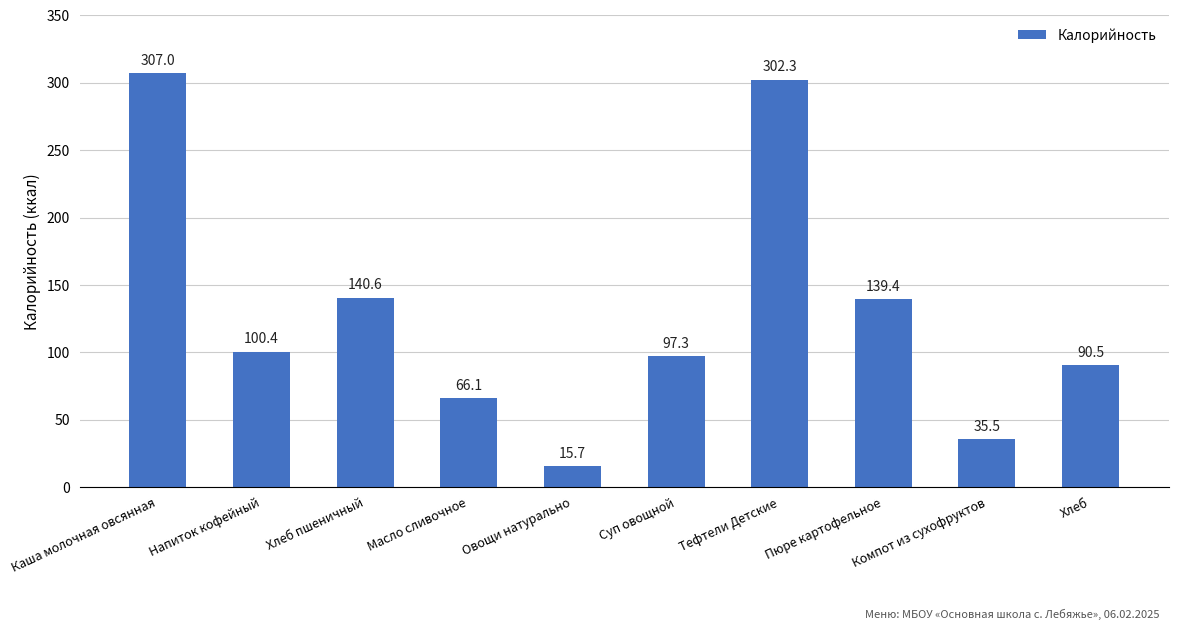

Reading left to right, transcribe all the data shown in this chart.

307.0	100.4	140.6	66.1	15.7	97.3	302.3	139.4	35.5	90.5